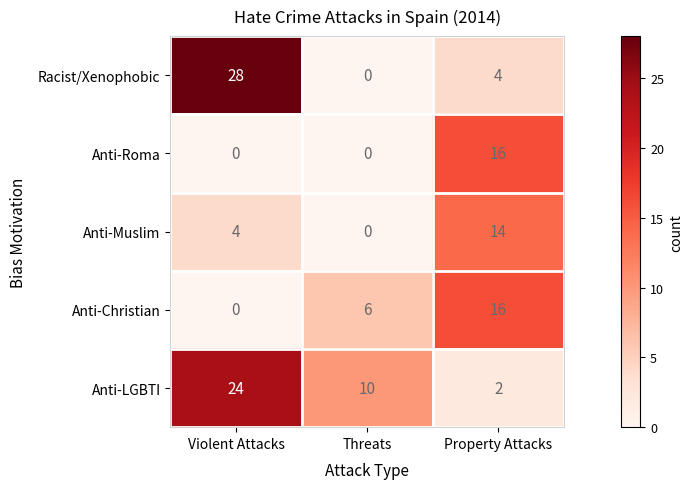

At which label is Anti-LGBTI closest to 13?

Threats